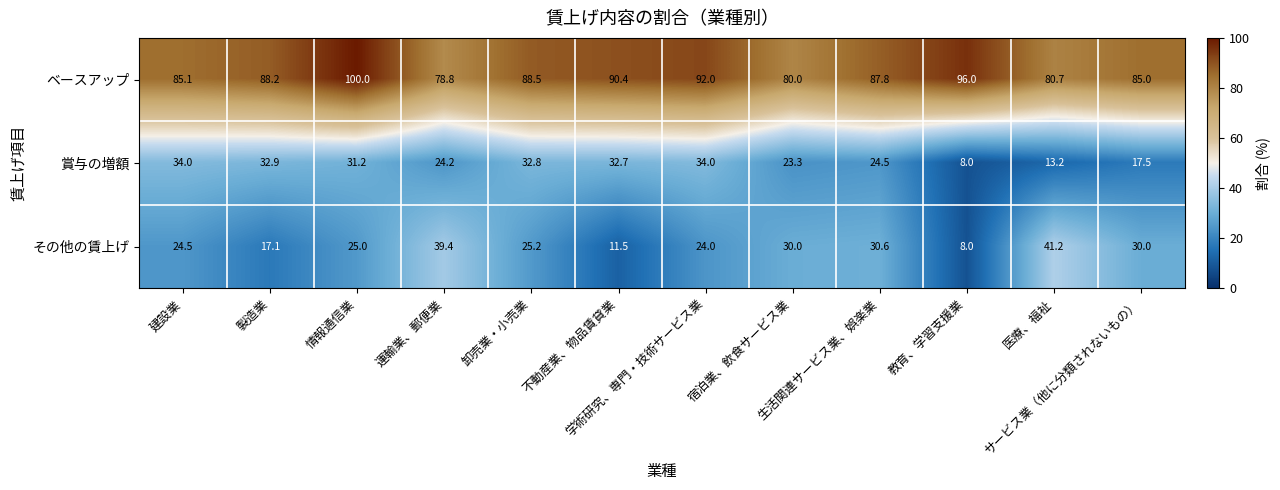

At which category is the sum across all series the highest?

情報通信業